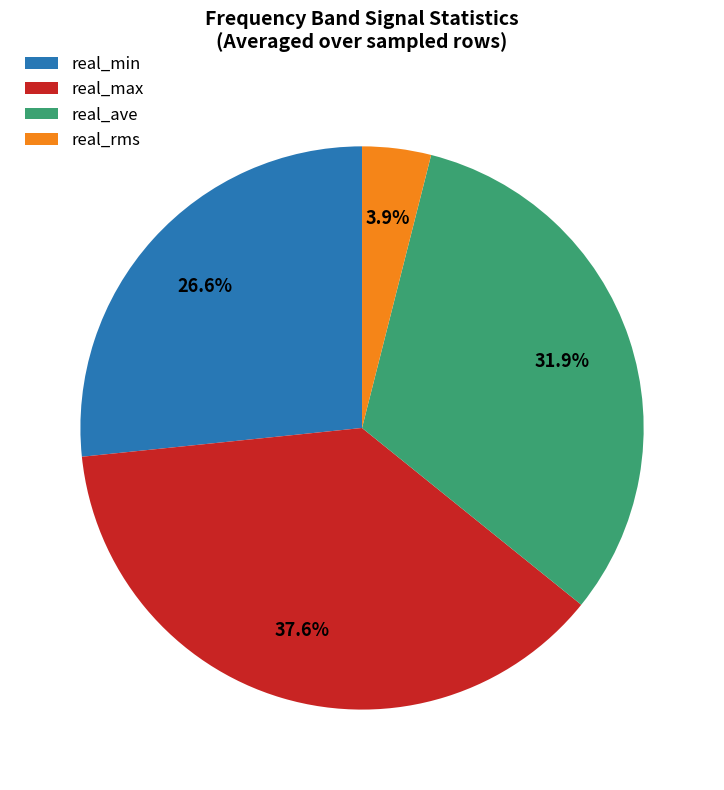

Is real_max the majority of the pie?

No